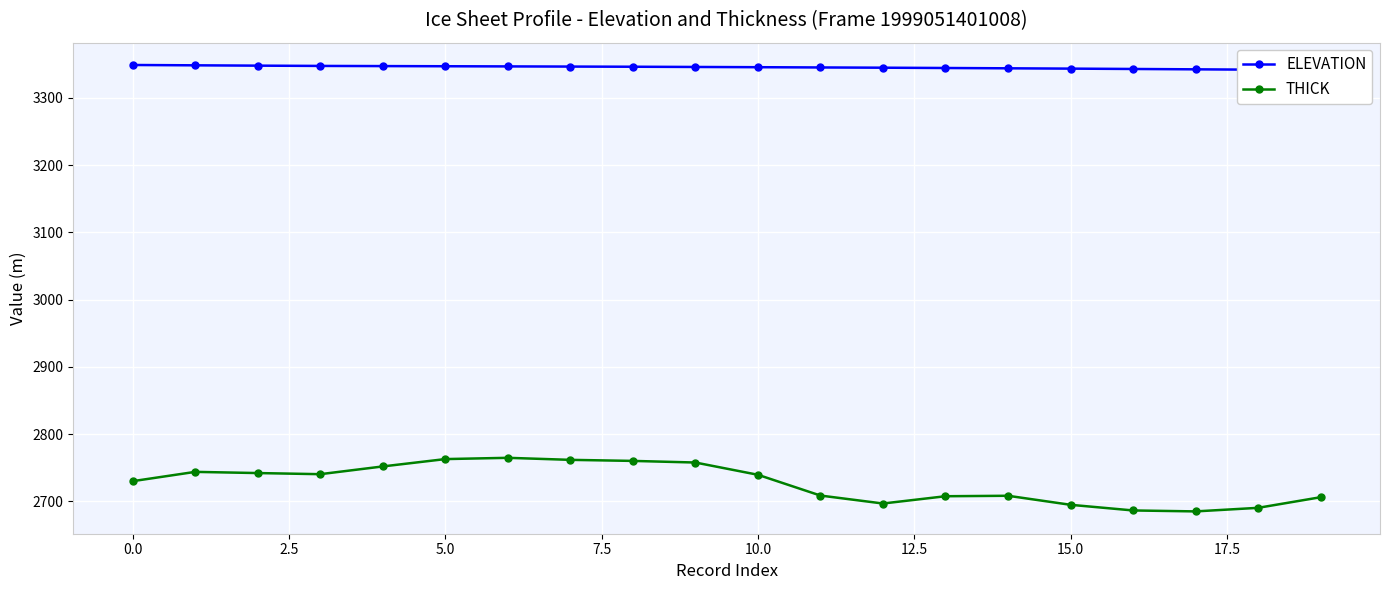

Rank the series by their average value, from lowest to highest.

THICK, ELEVATION